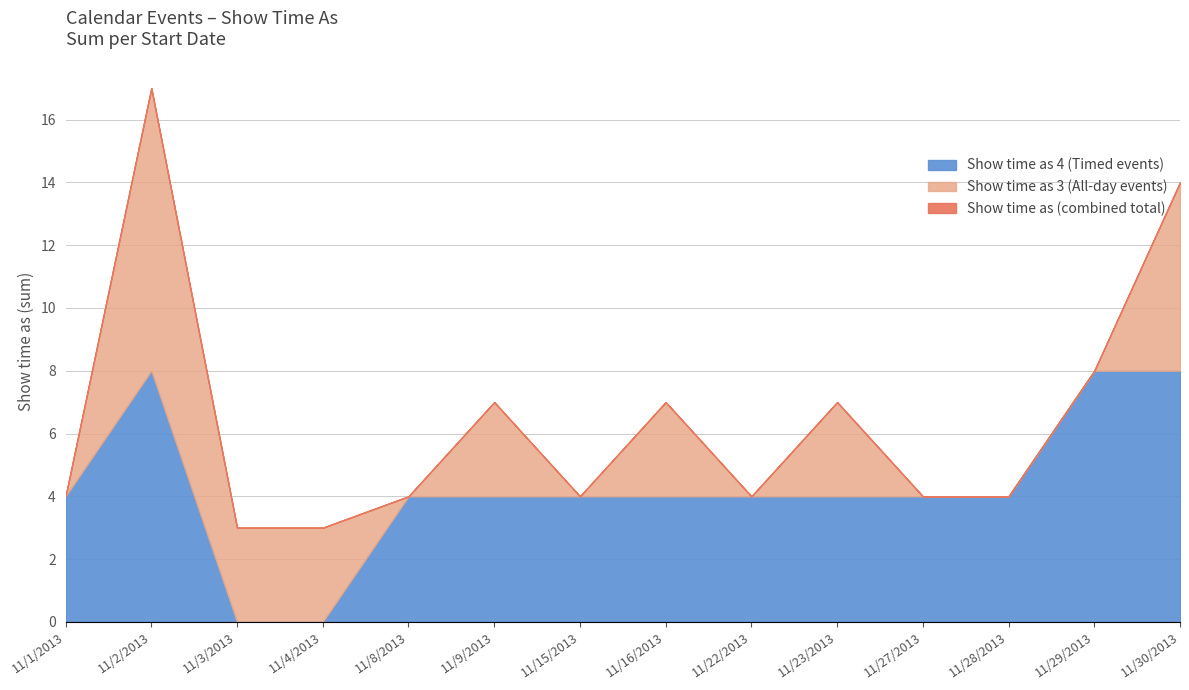

What is the label of the 11th point from the right?

11/4/2013